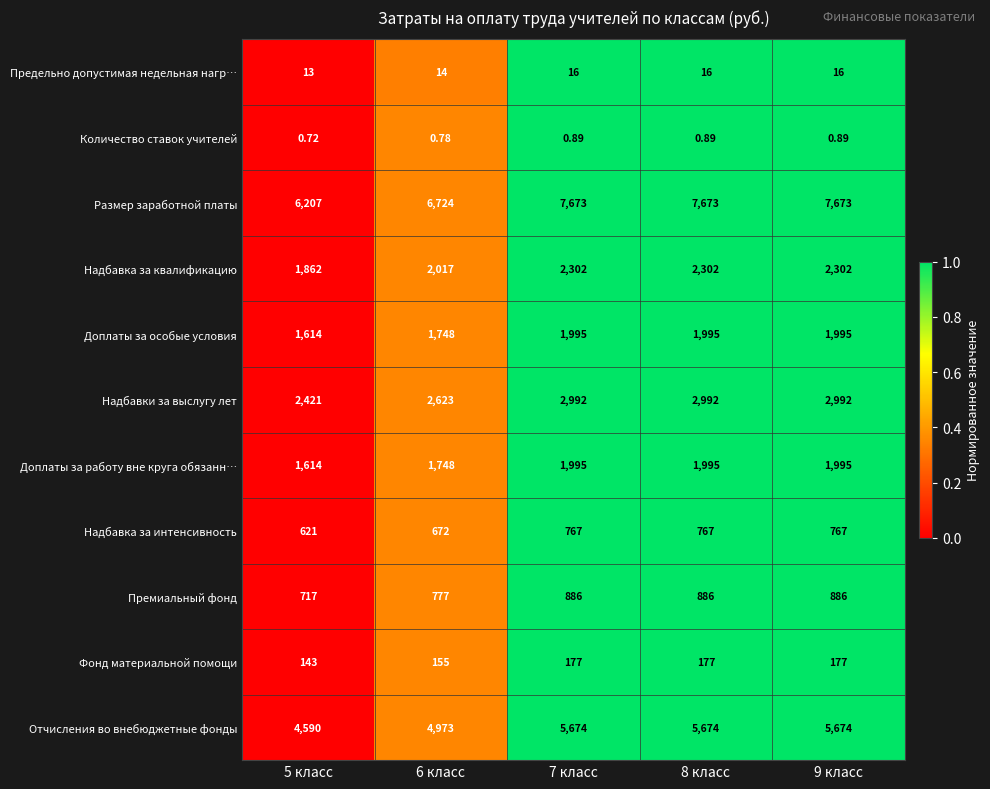

Is the value of Количество ставок учителей at 7 класс greater than the value of Доплаты за работу вне круга обязанн… at 9 класс?

No